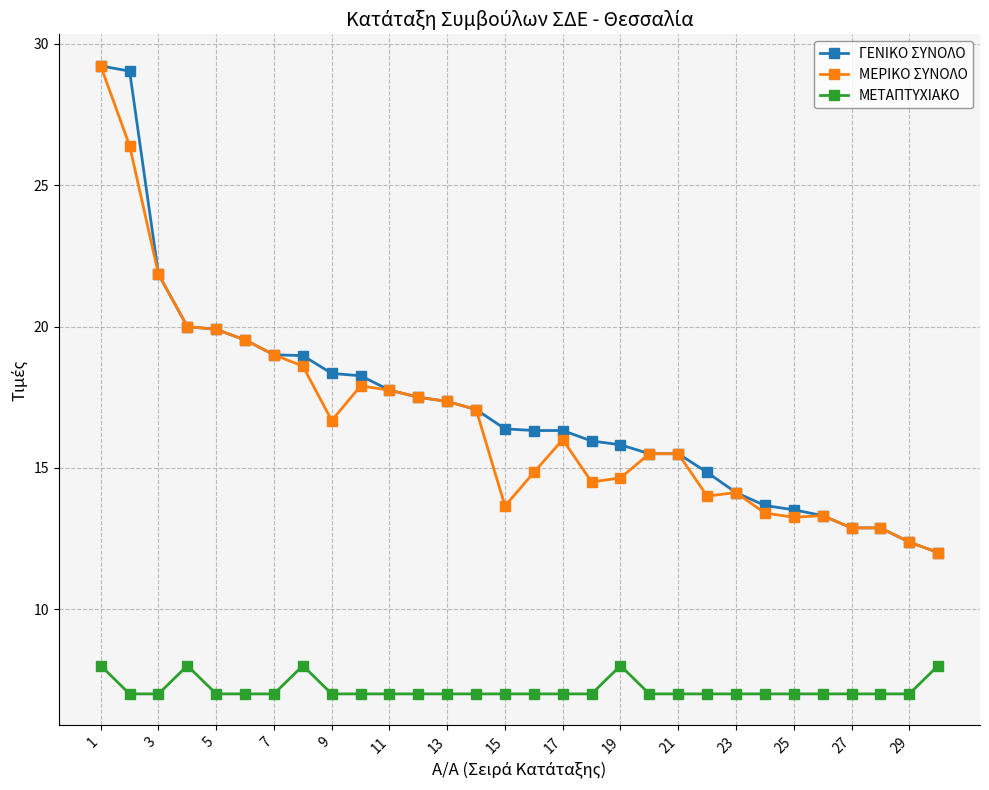

How many distinct data groups are displayed?

3